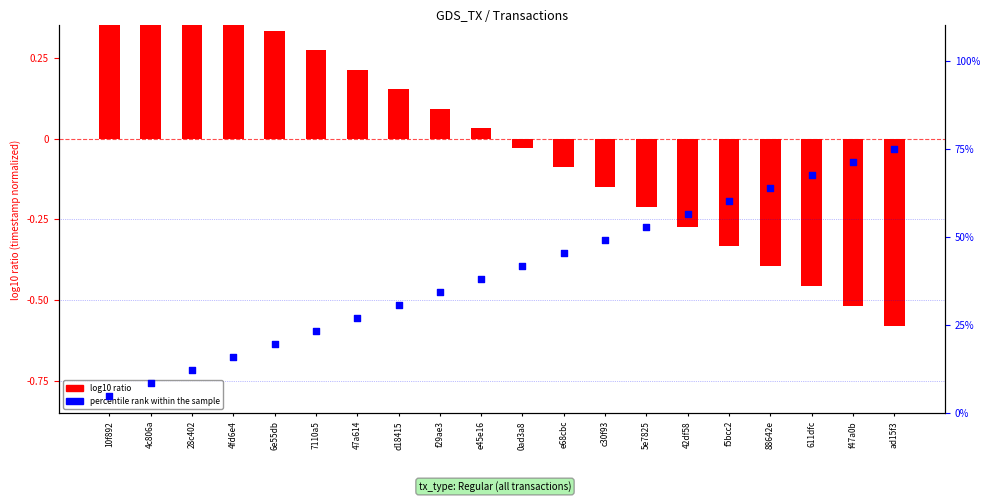

What is the total value across all series at 0ad3a8?

41.8